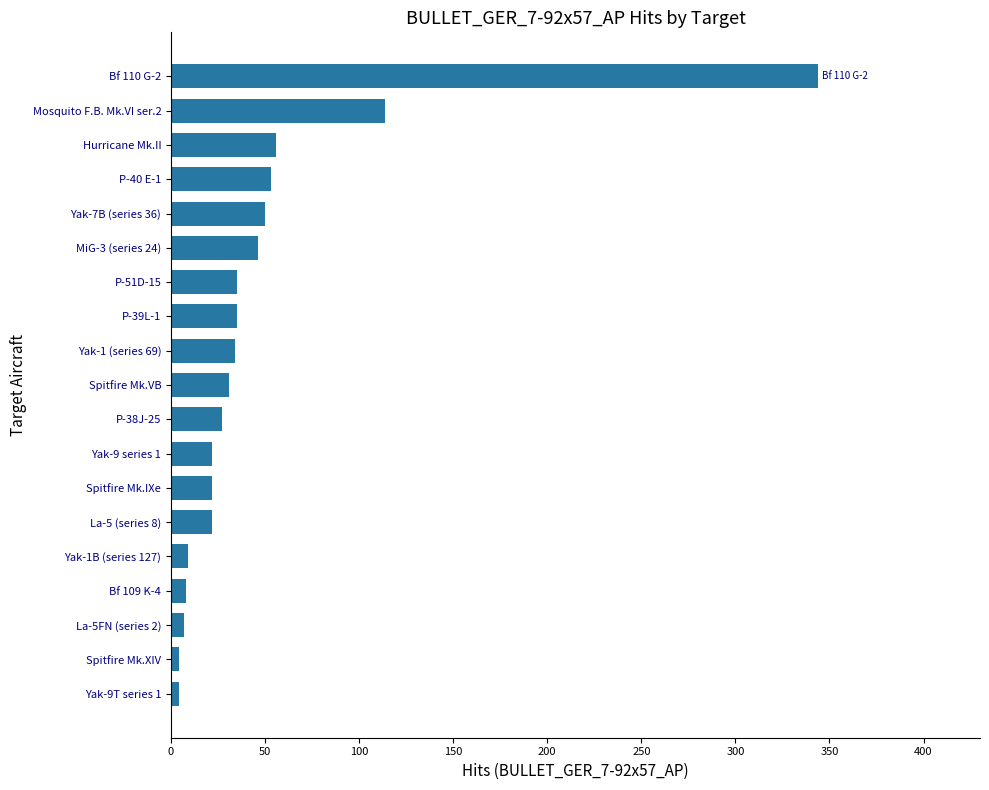

What is the change in value from La-5 (series 8) to Mosquito F.B. Mk.VI ser.2?

+92